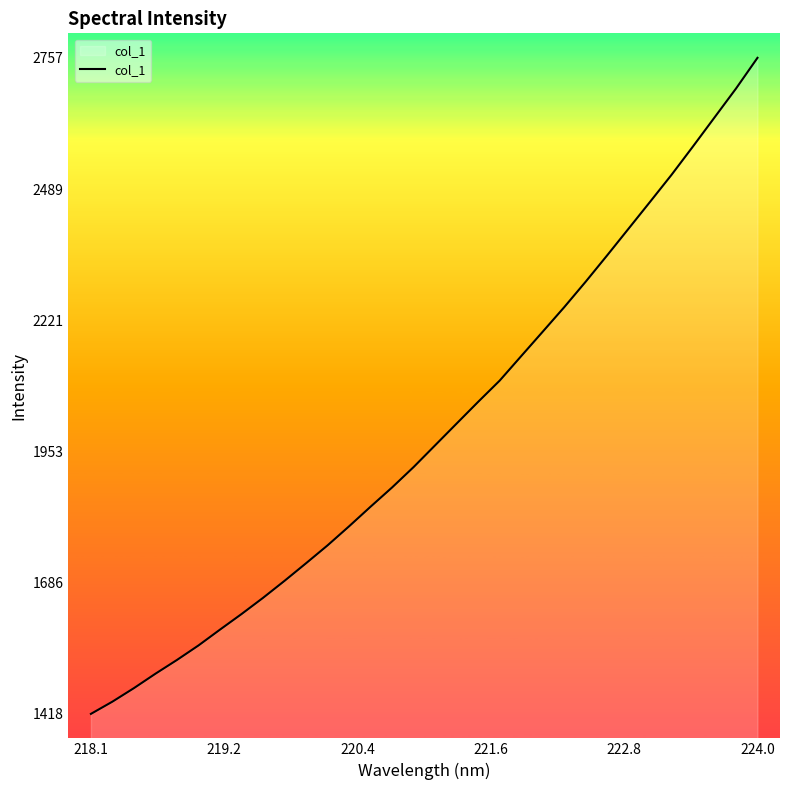

How many categories are shown in the chart?

32